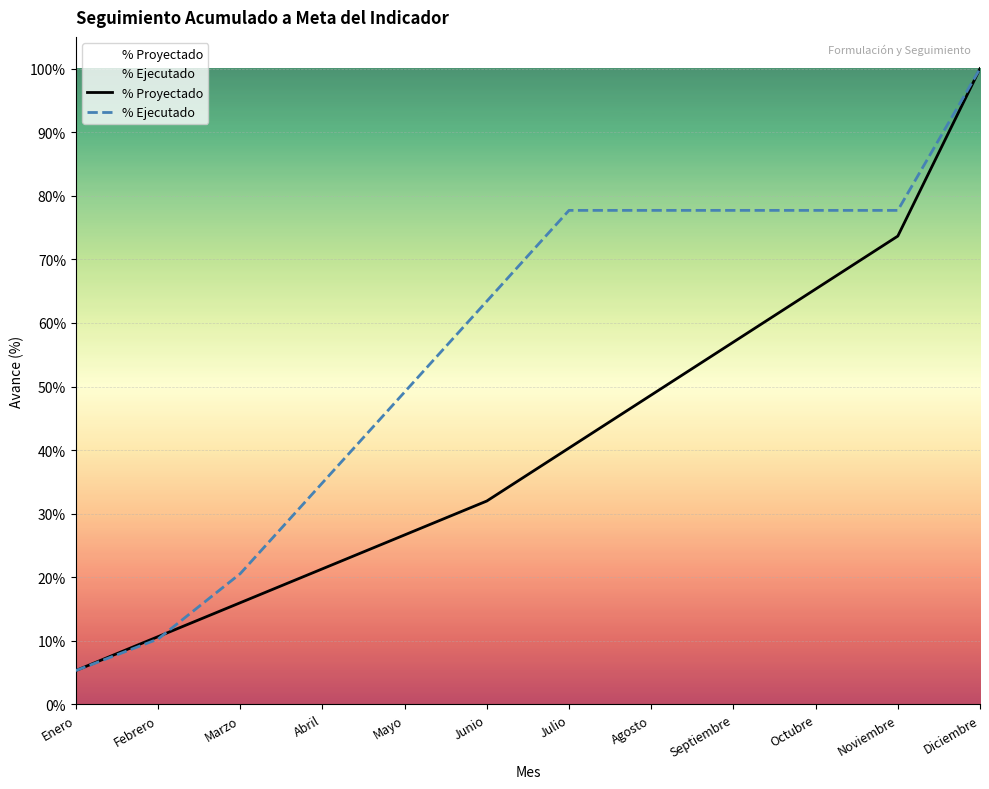

What is the smallest value displayed?

0.1